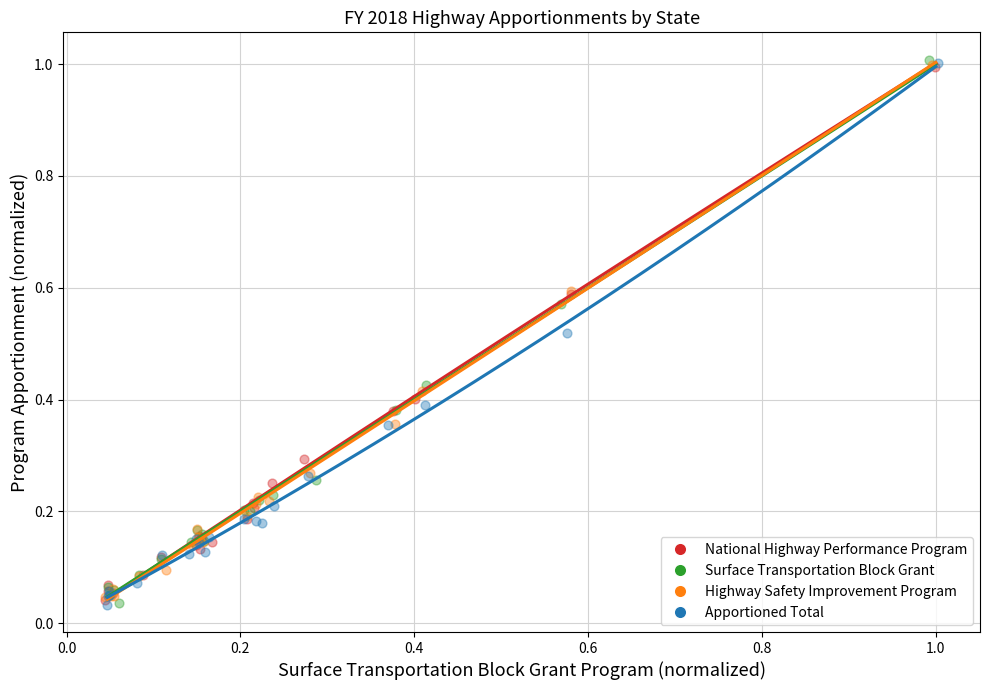

What are all the series names shown in the legend?

National Highway Performance Program, Surface Transportation Block Grant, Highway Safety Improvement Program, Apportioned Total